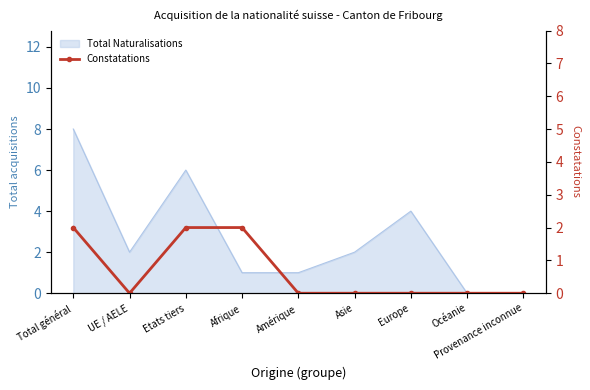

The value at Océanie is -1. True or false?

False